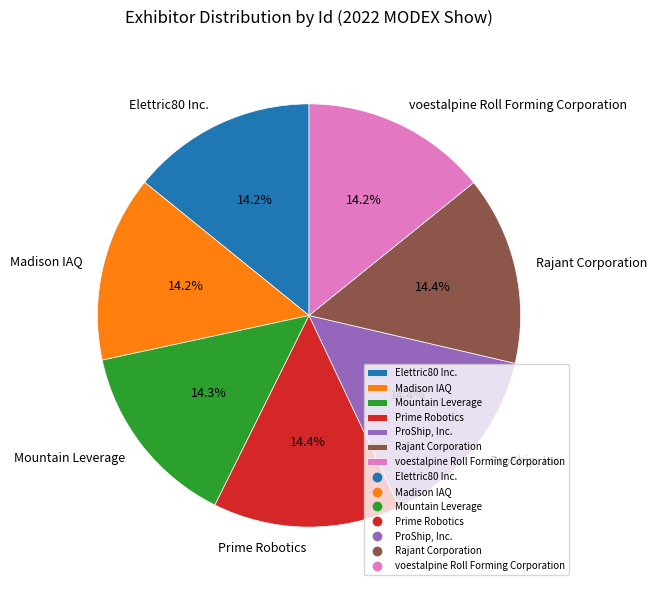

What portion of the pie excludes Madison IAQ?

85.8%